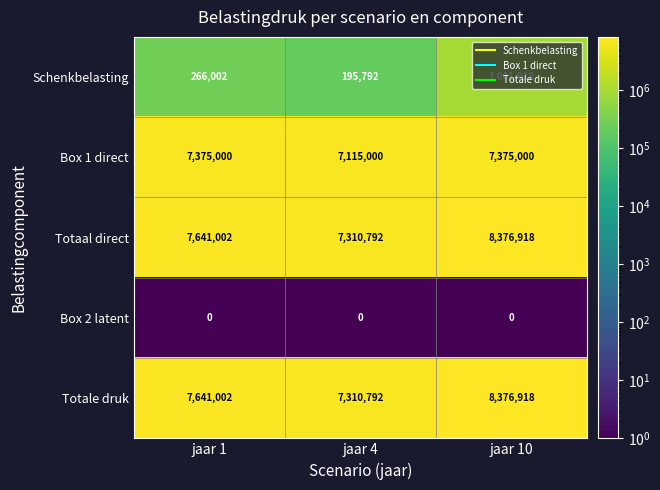

What is the spread (max minus min) of values at jaar 10?

8376918